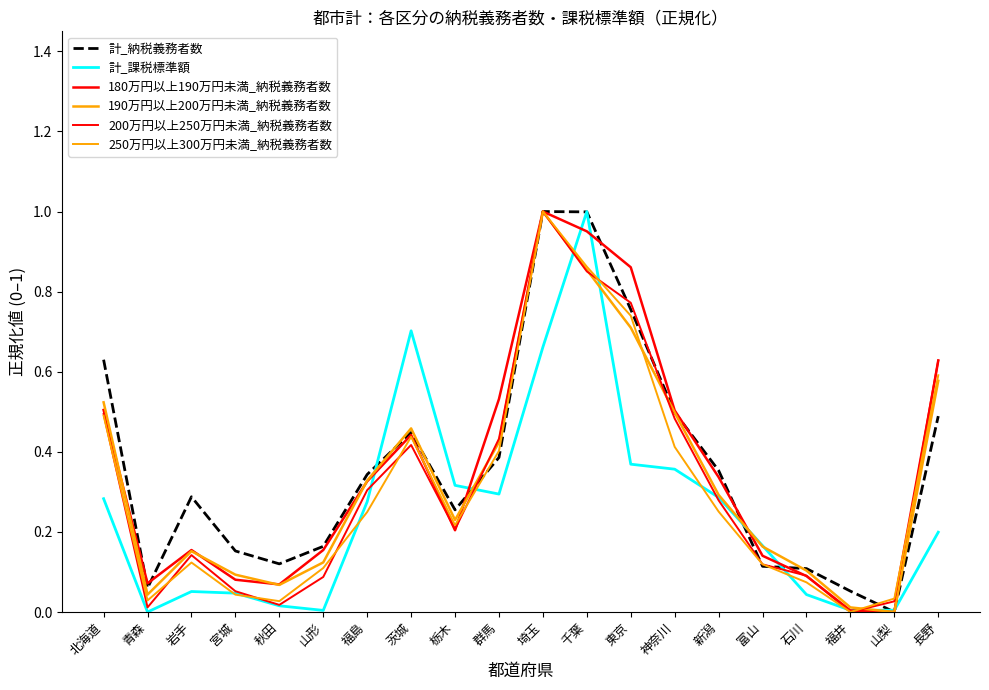

At which category does 250万円以上300万円未満_納税義務者数 reach its first local valley?

青森